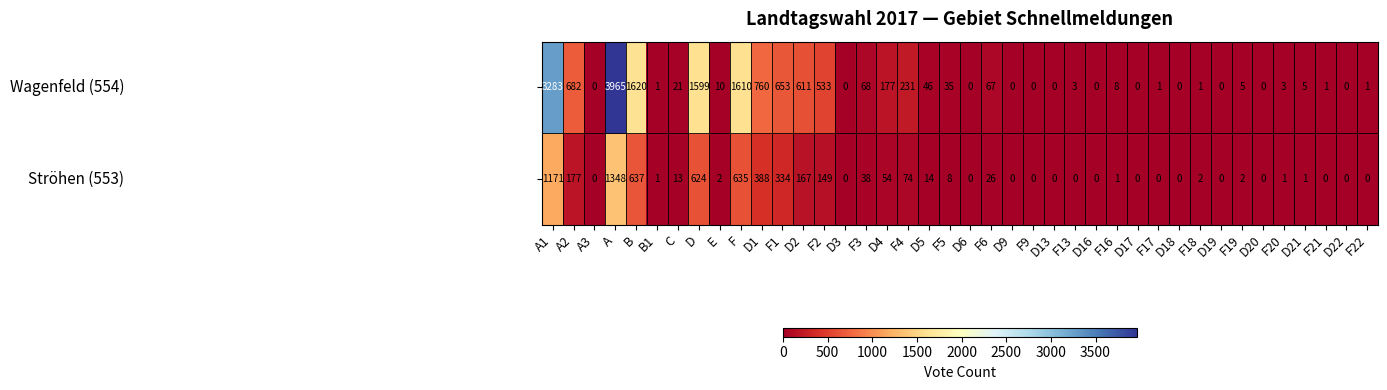

At which category is the sum across all series the highest?

A